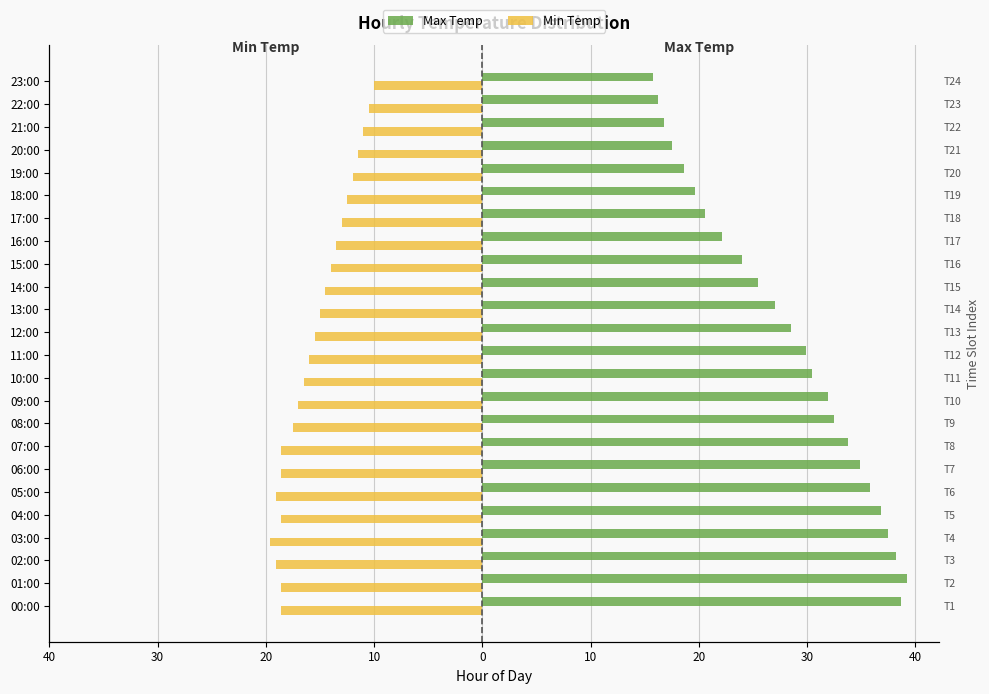

Is the value of Min Temp at 09:00 greater than the value of Max Temp at 20:00?

No